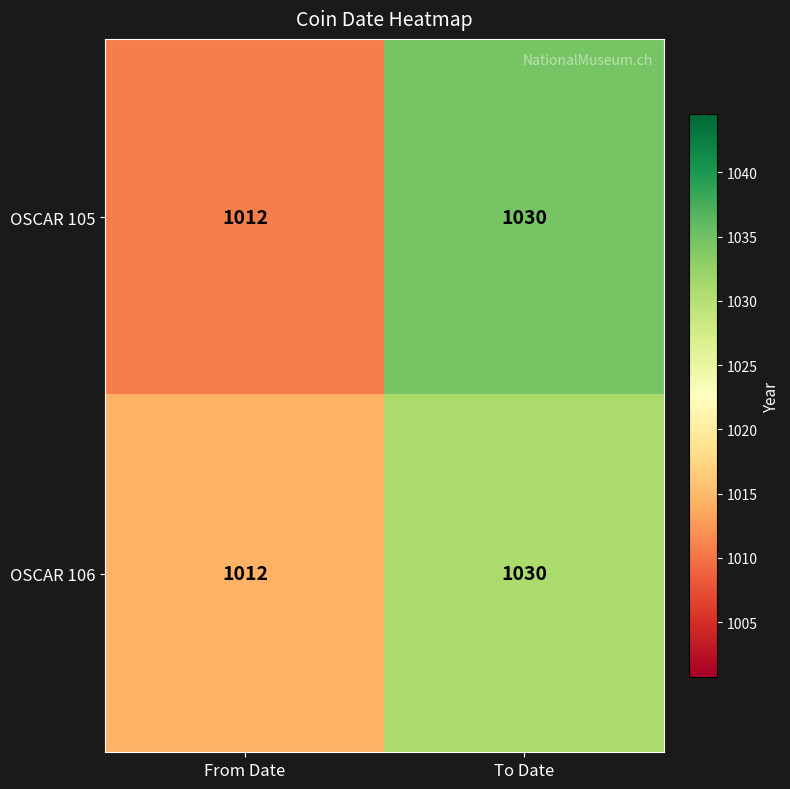

At which label is OSCAR 106 closest to 1021?

From Date